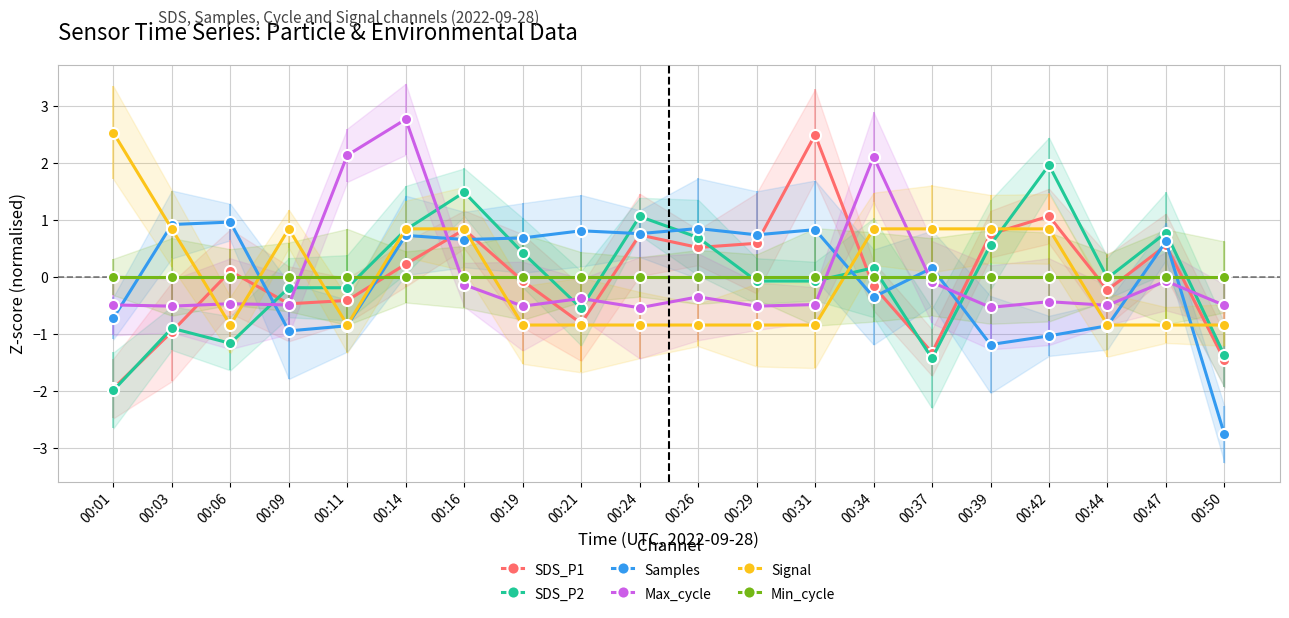

How many values in the SDS_P2 series exceed 0?

9